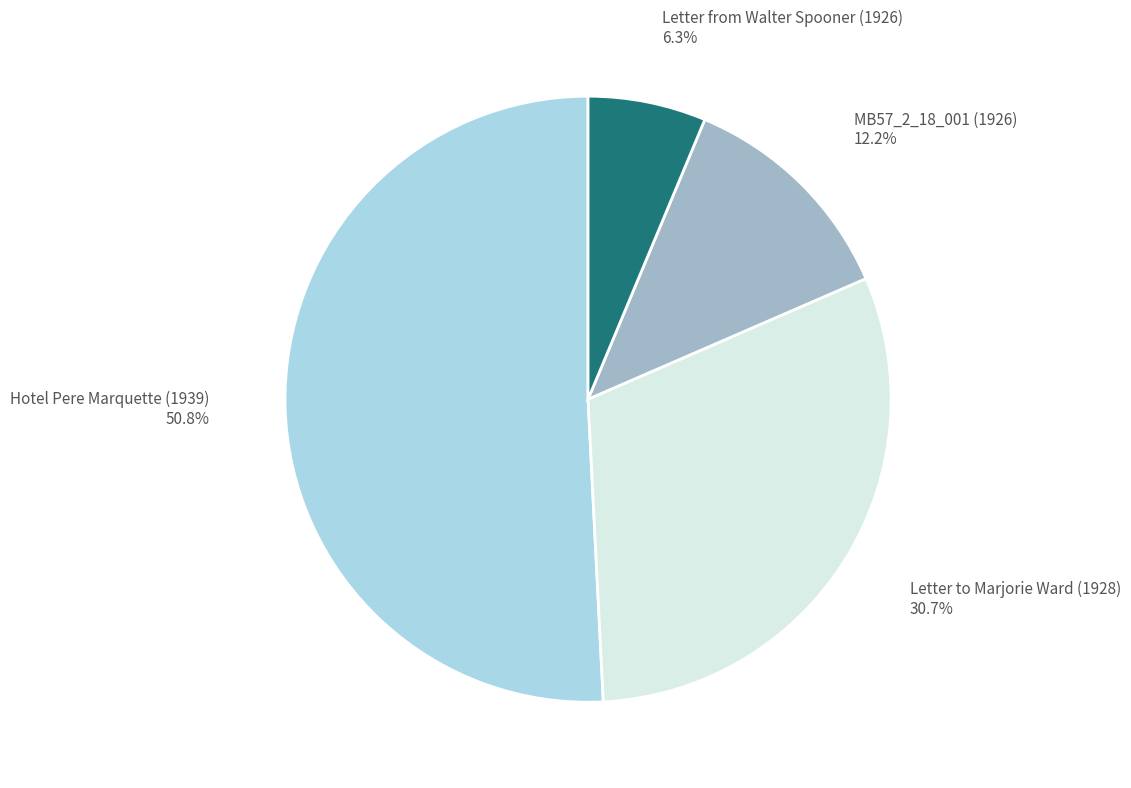

What is the ratio of the value at MB57_2_18_001 (1926) to the value at Letter from Walter Spooner (1926)?

1.9